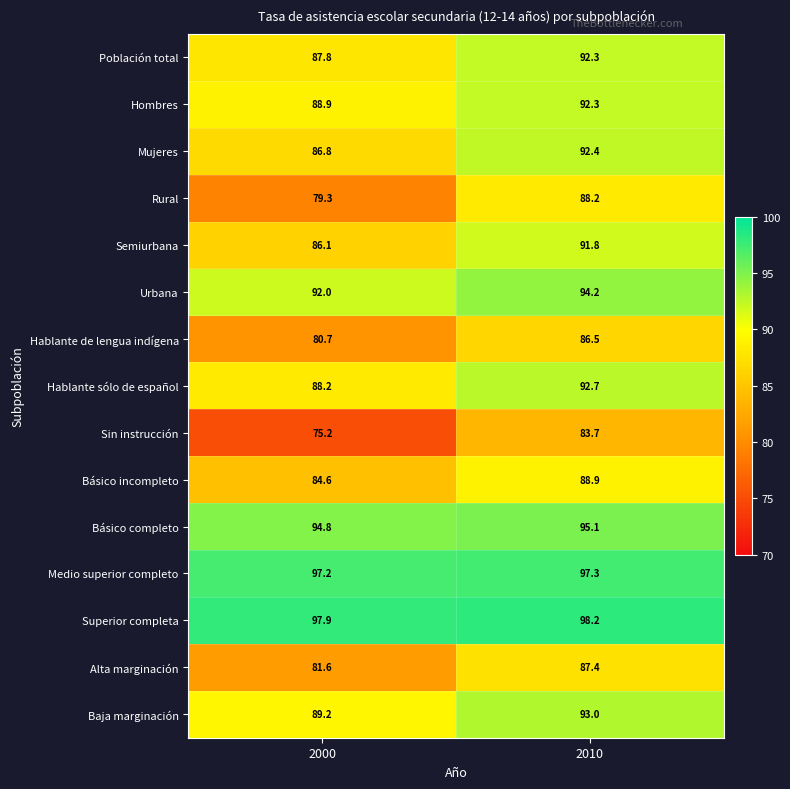

At which category is the sum across all series the highest?

2010